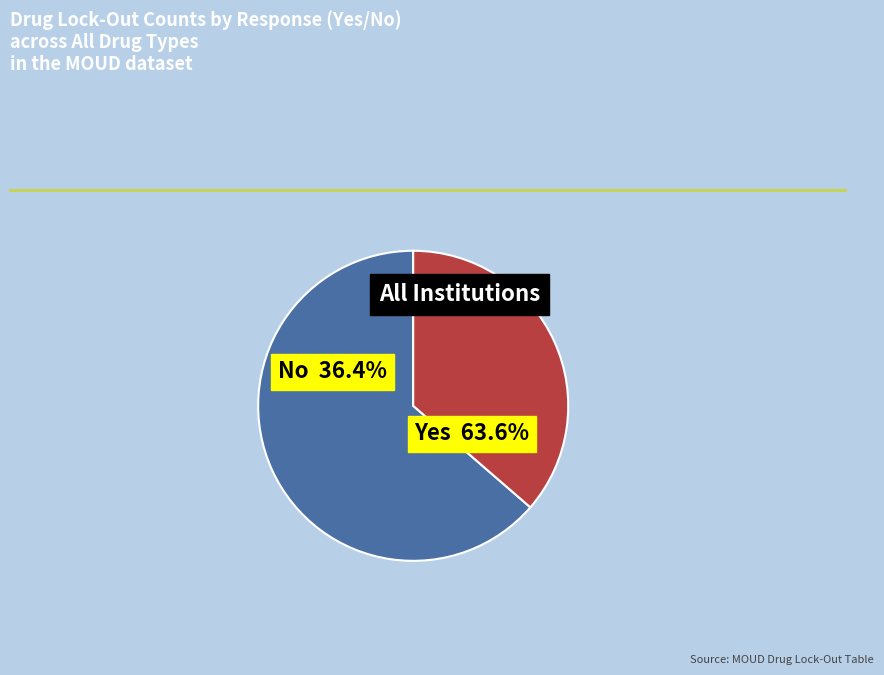

What percentage is NOT represented by No?

63.6%